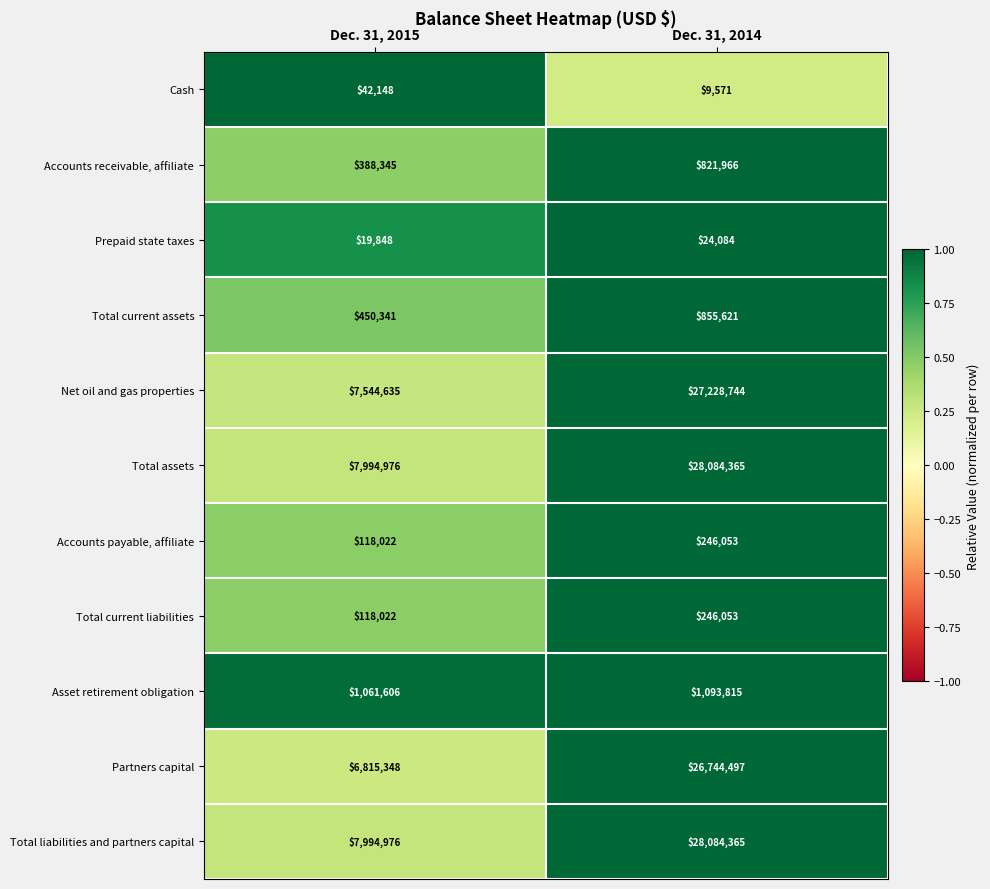

The Total liabilities and partners capital series shows 17246096 at Dec. 31, 2014. True or false?

False